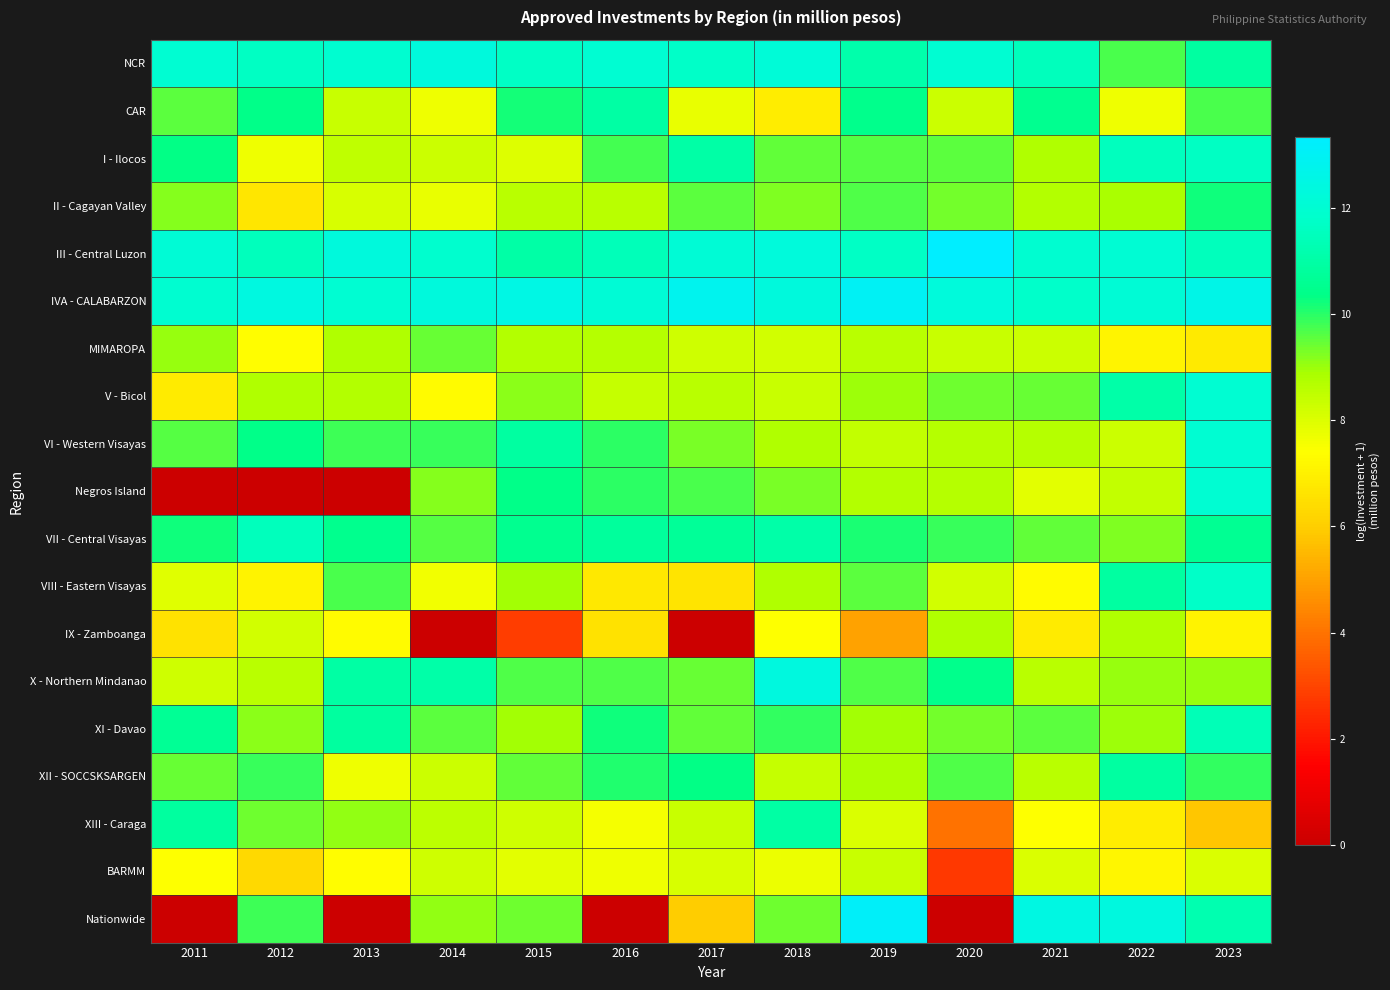

At how many categories does at least one series exceed 0?

13